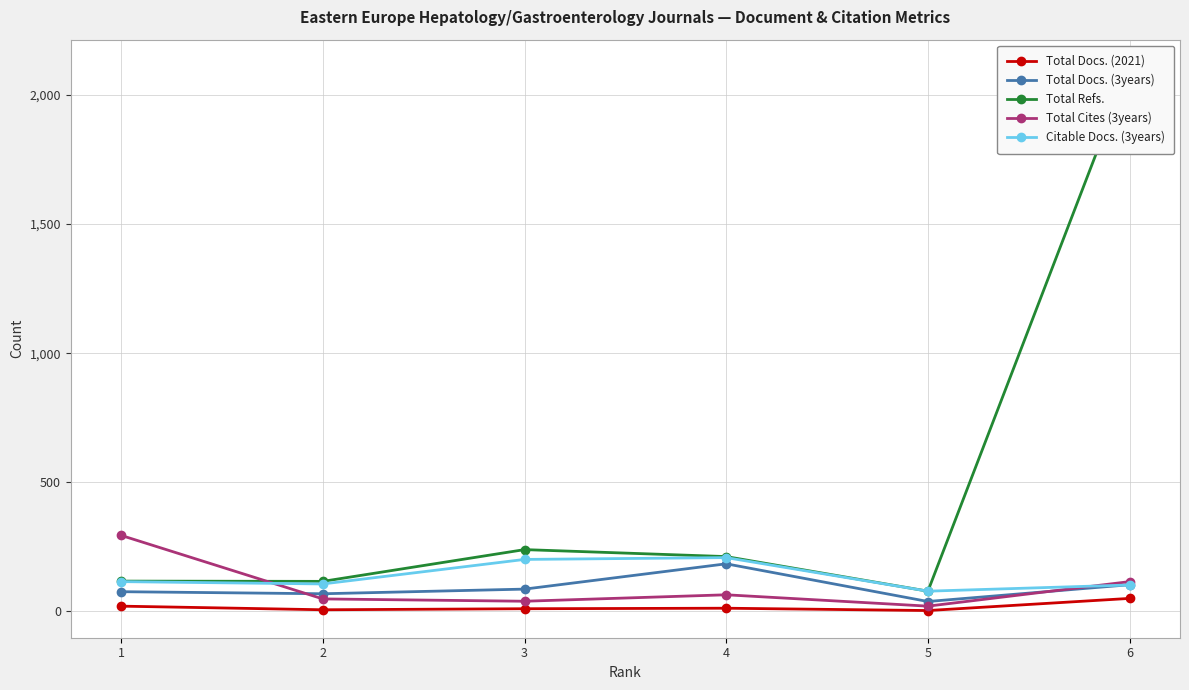

At which label is Total Refs. closest to 1093?

3